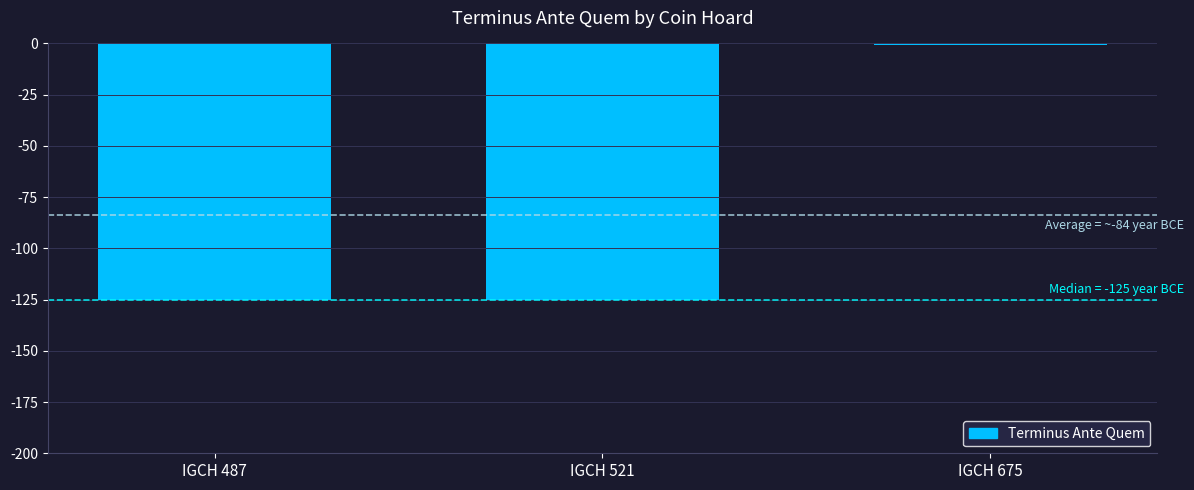

Count the number of categories in the chart.

3